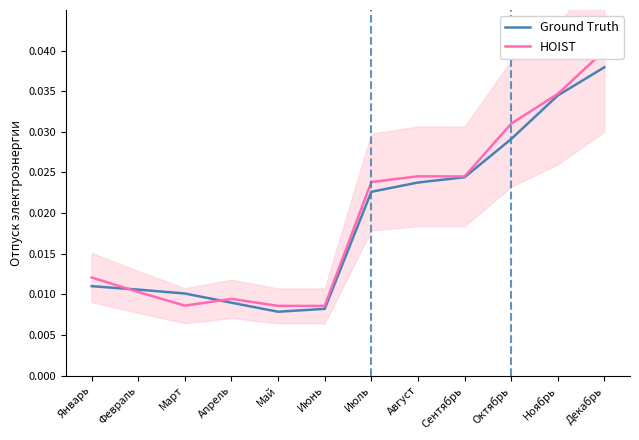

Is it true that Ground Truth equals 0.0 at Сентябрь?

False